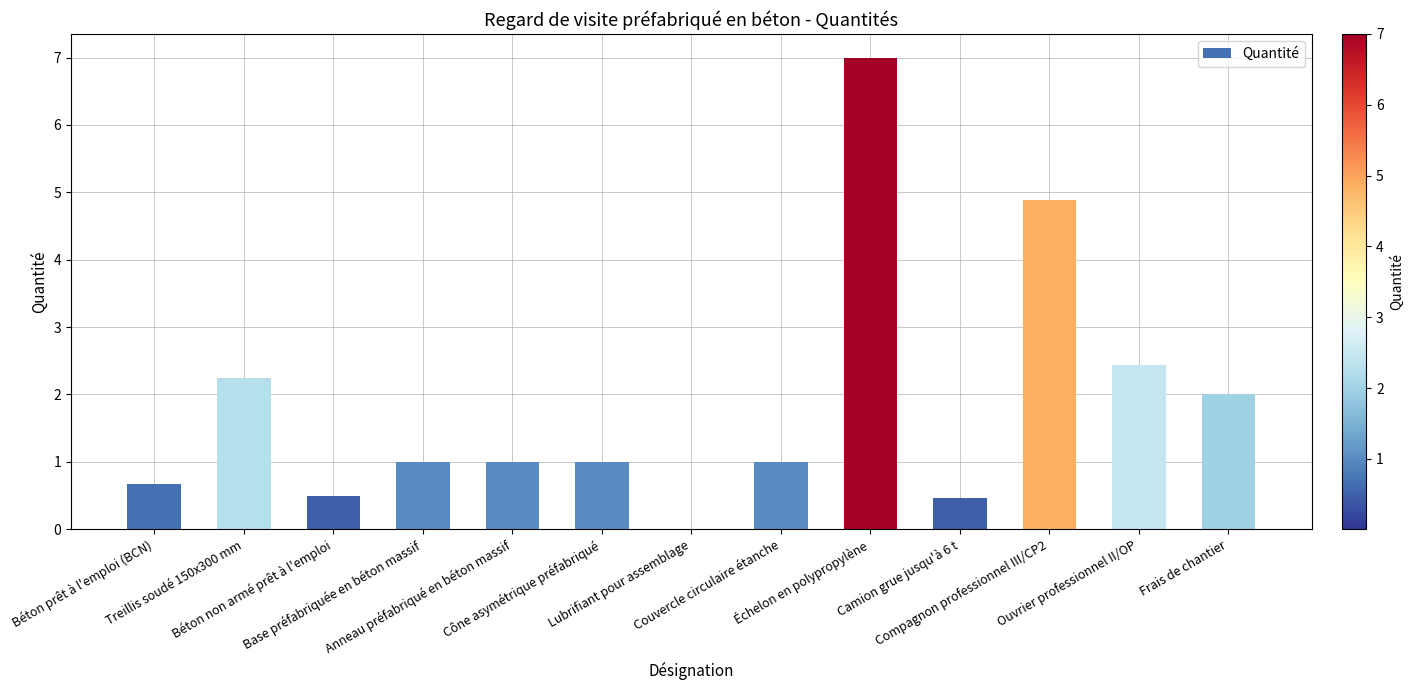

What is the change in value from Cône asymétrique préfabriqué to Échelon en polypropylène?

+6.0